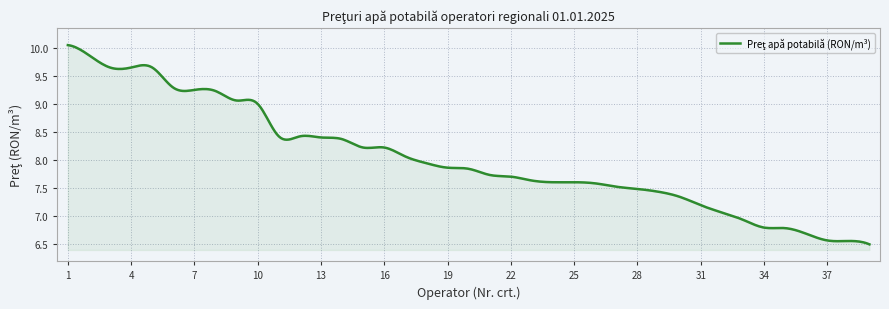

What is the difference between the maximum and minimum values?

3.6